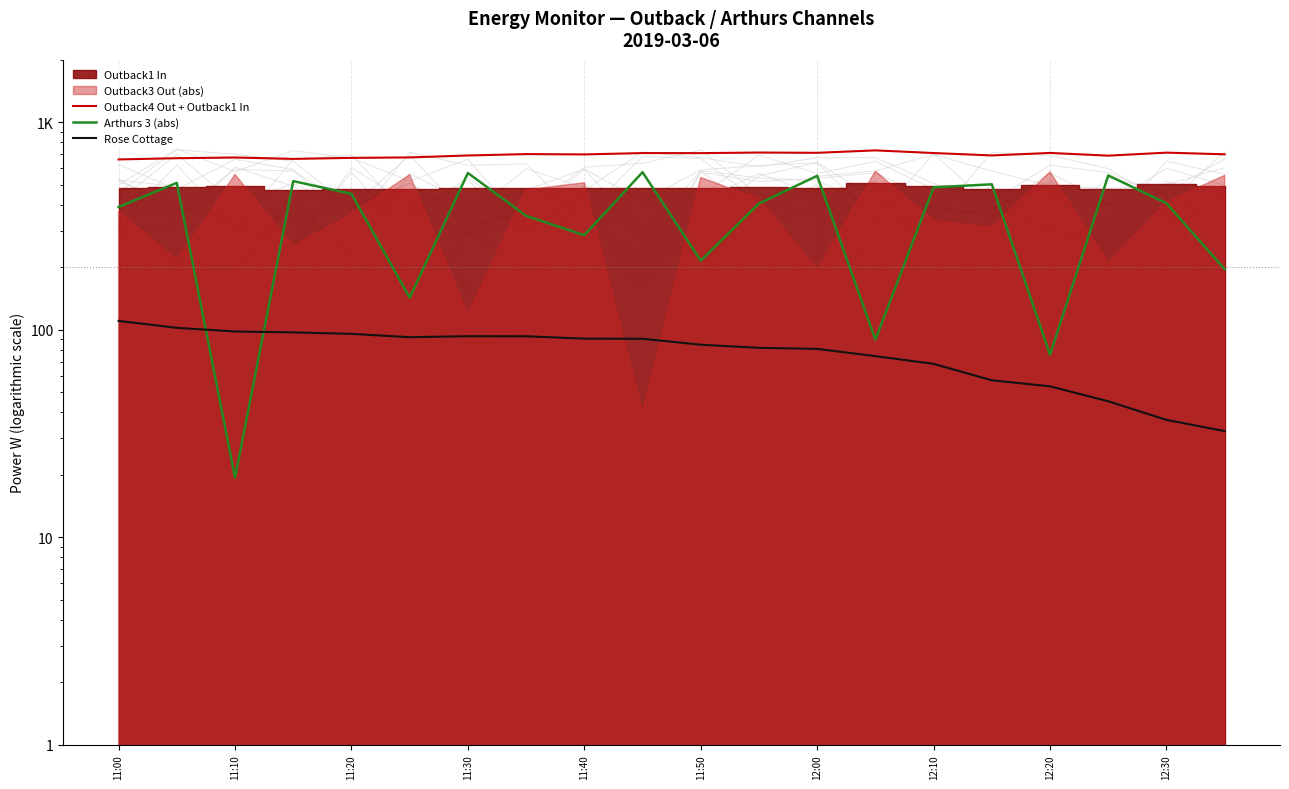

What is the value of the Rose Cottage point at the 3rd from the left?

98.0